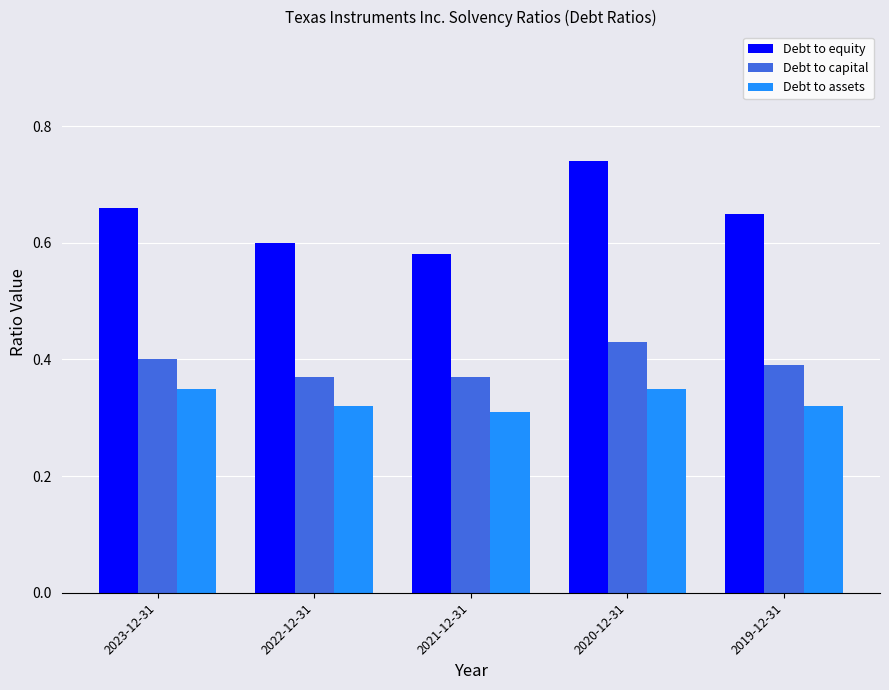

What is the label of the 2nd bar from the left?

2022-12-31